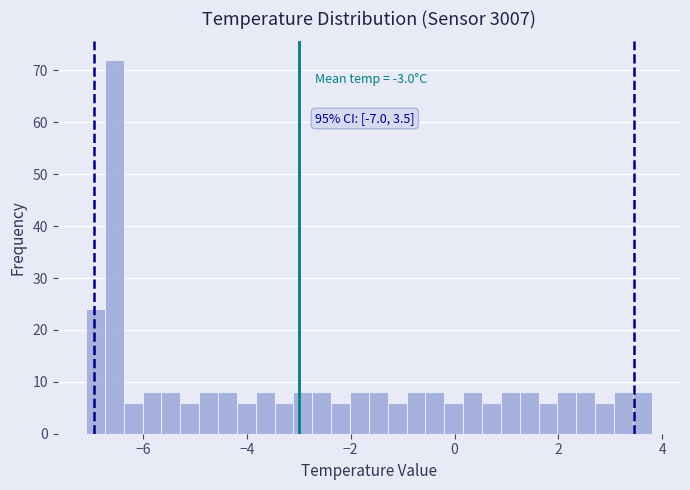

Around what value on the x-axis is the tallest bar? Give the approximate position of its centre, as read against the axis.

-6.6